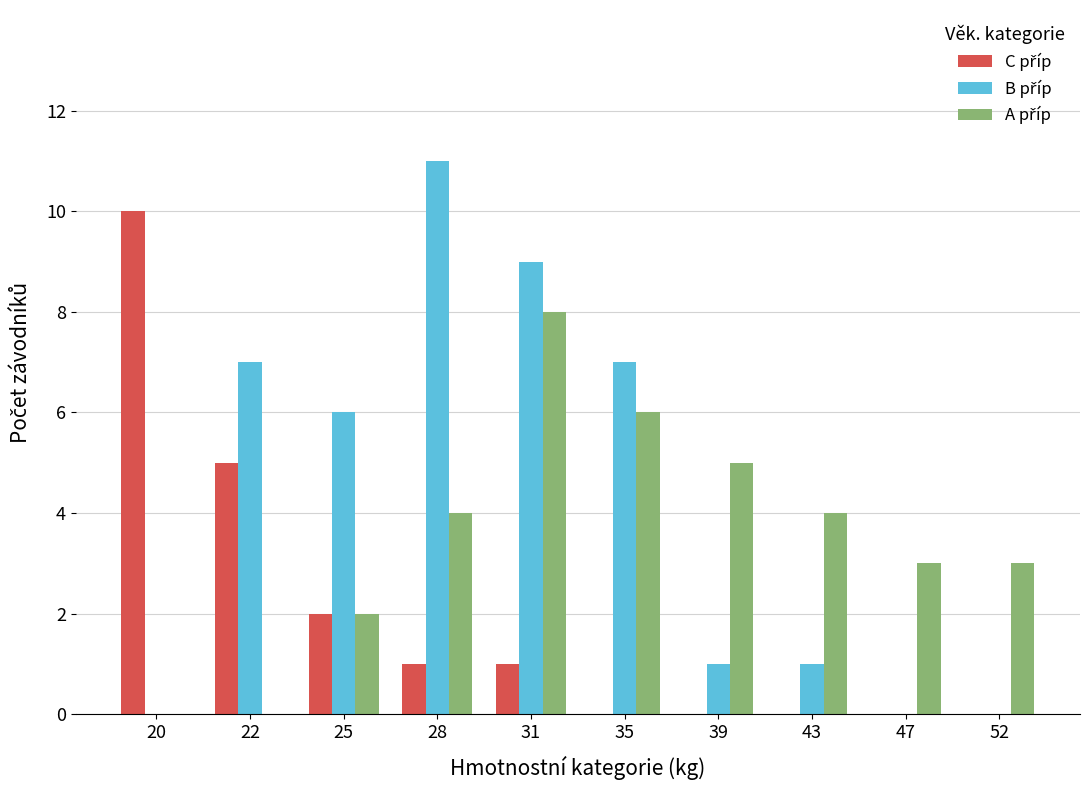

Which label corresponds to the largest value in the chart?

28